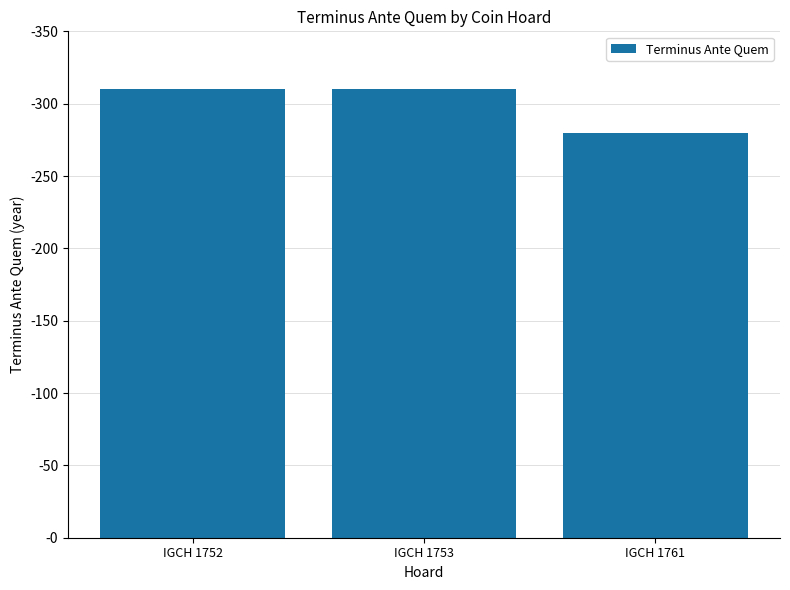

How many series are shown in this chart?

1